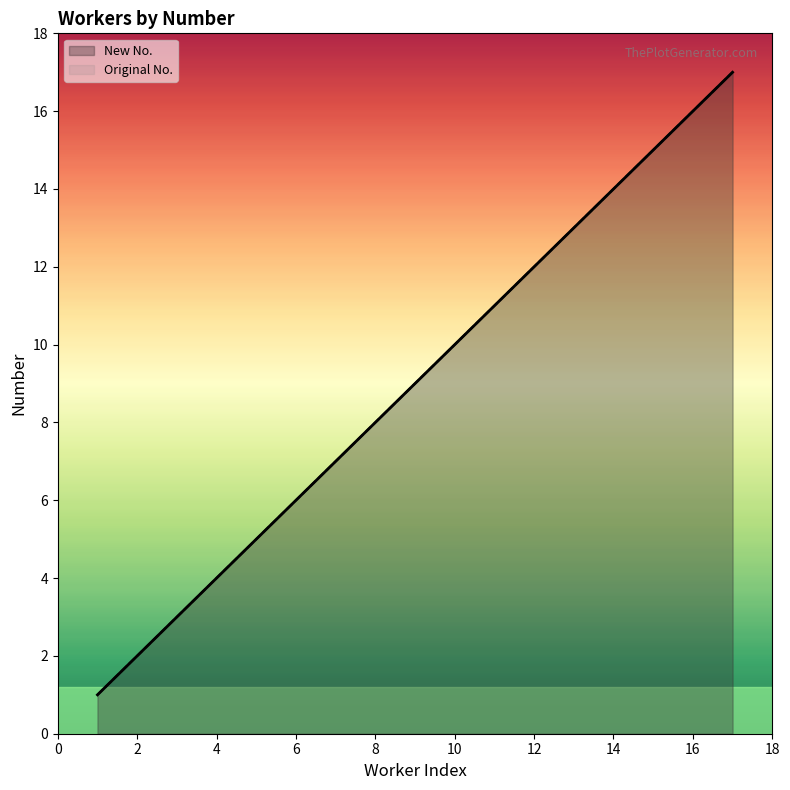

True or false: New No. and Original No. intersect in this chart.

False